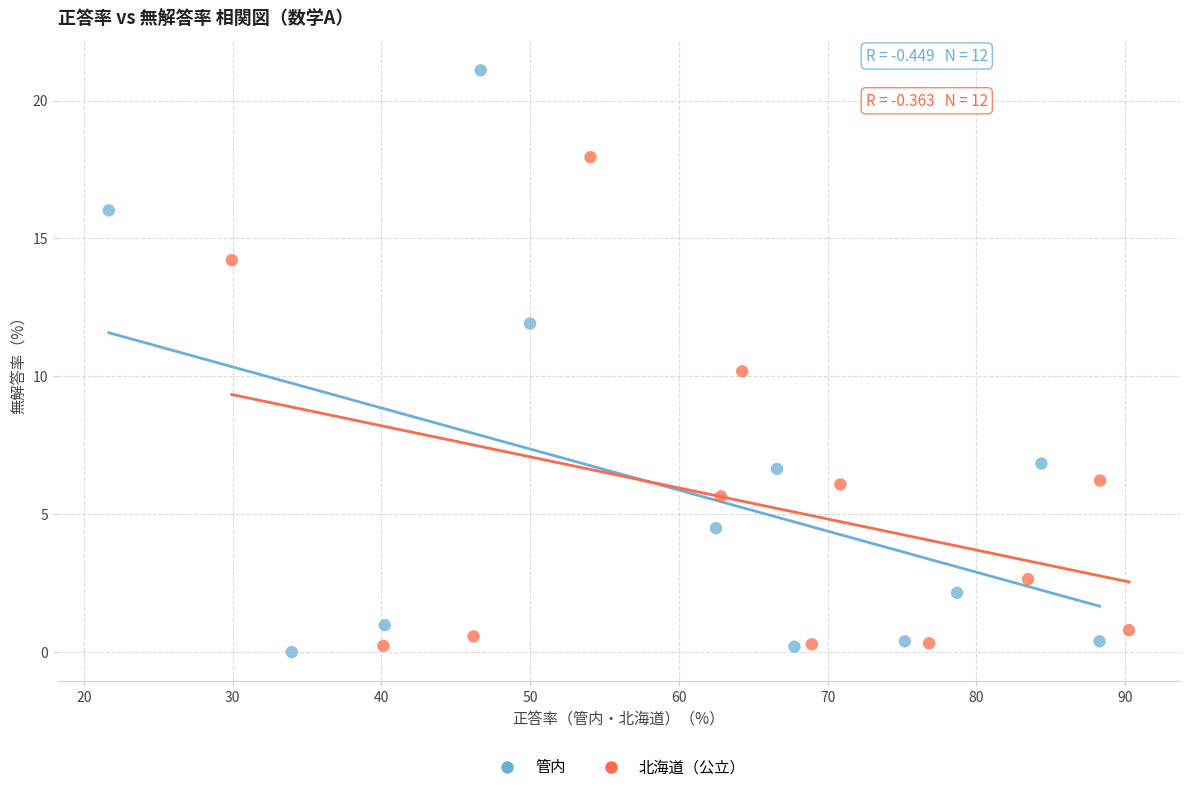

Which series has the widest spread of Y values?

管内